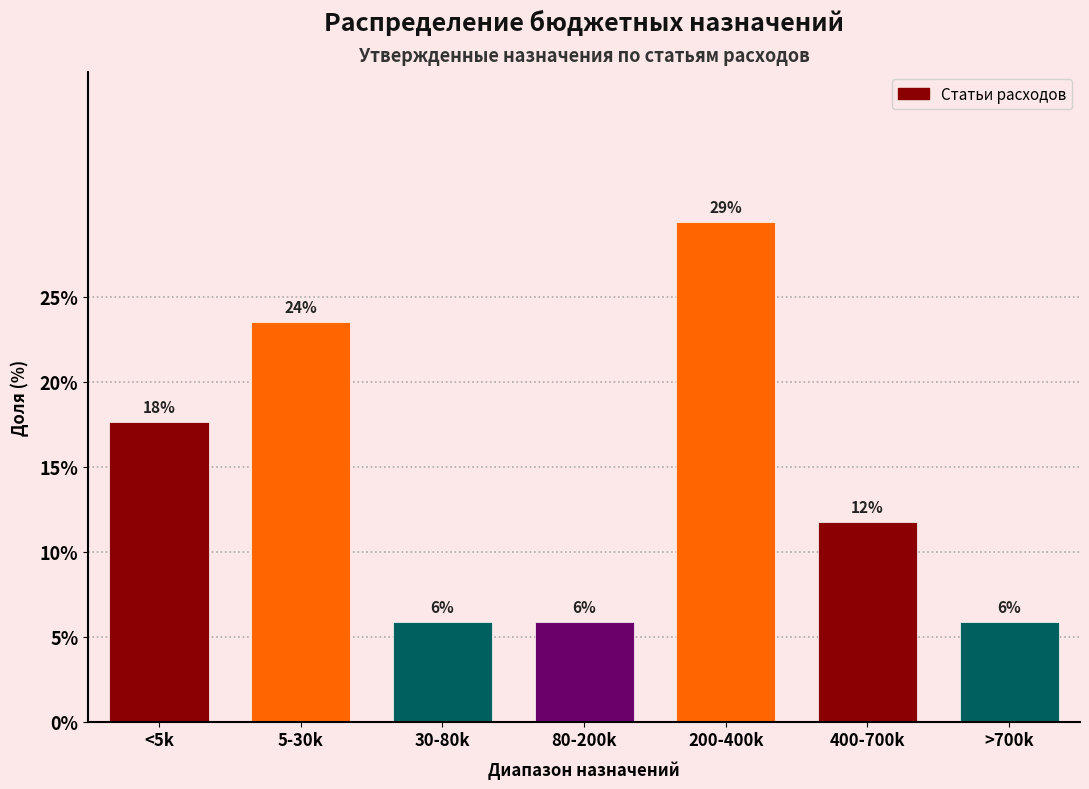

How many bars are there in total?

7